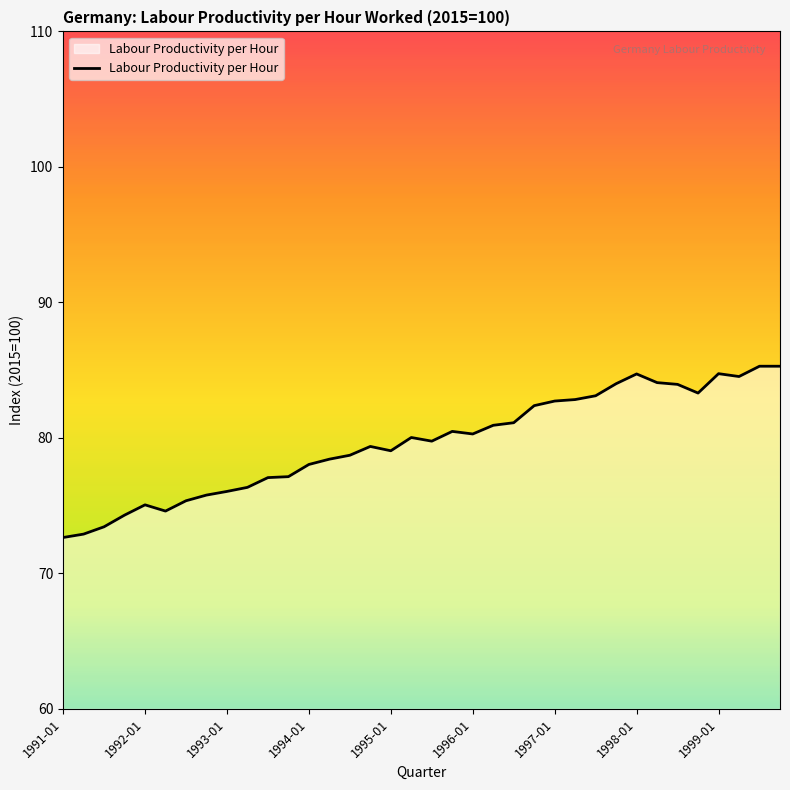

What is the smallest value displayed?

72.7